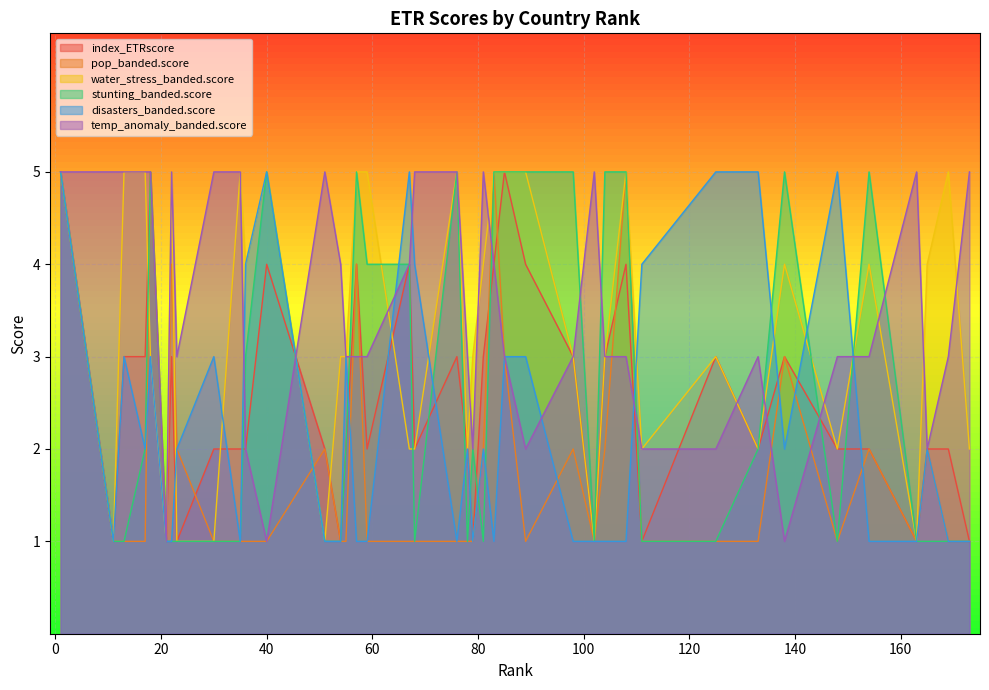

At which label is water_stress_banded.score closest to 3?

18